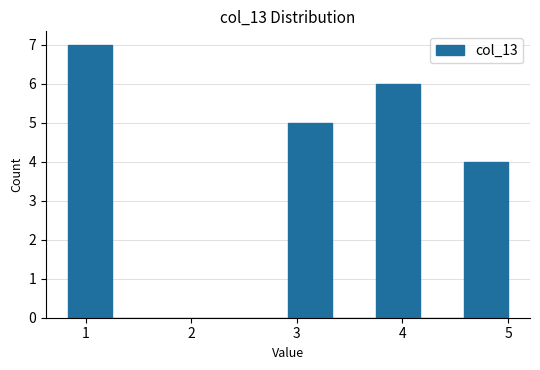

Reading left to right, transcribe this chart: for each bar, give the range it covers on the x-axis and its height. Neither the bar edges nor the heights are printed on the chart, so give them approximately, as read against the axes.

0.8 to 1.3: 7
1.3 to 1.7: 0
1.7 to 2.1: 0
2.1 to 2.5: 0
2.5 to 2.9: 0
2.9 to 3.3: 5
3.3 to 3.8: 0
3.8 to 4.2: 6
4.2 to 4.6: 0
4.6 to 5.0: 4